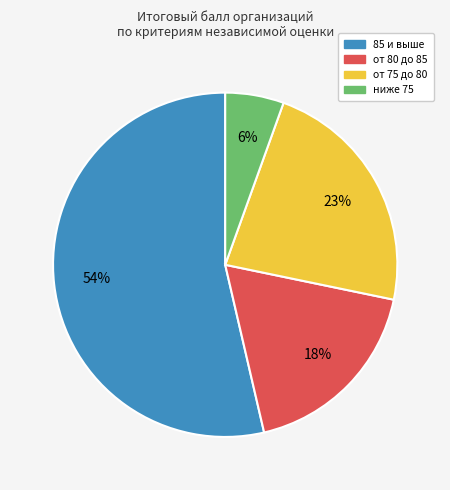

To the nearest percent, what is the difference between the largest and smallest slice percentages?

48%